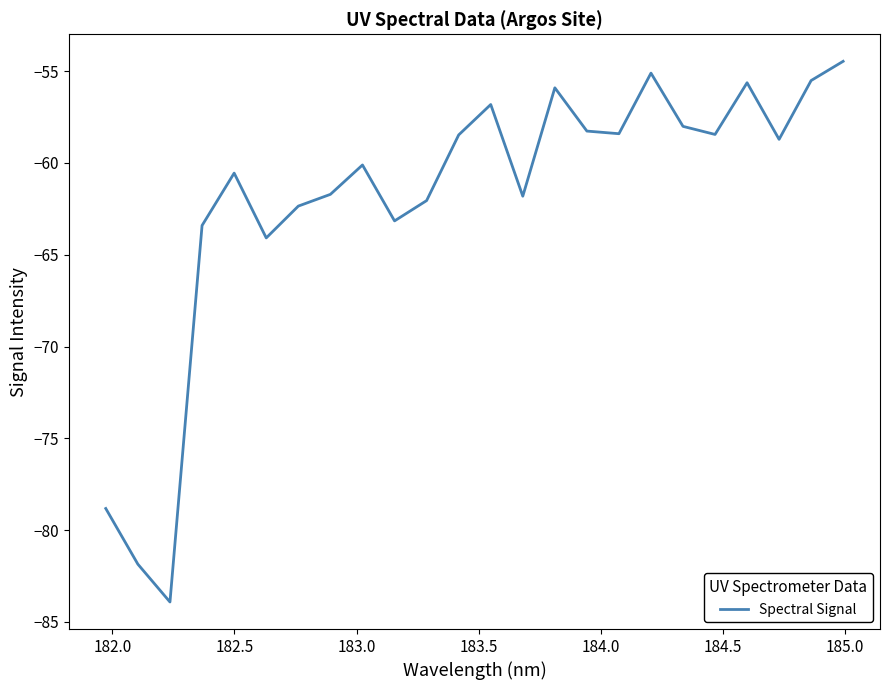

How many series are shown in this chart?

1